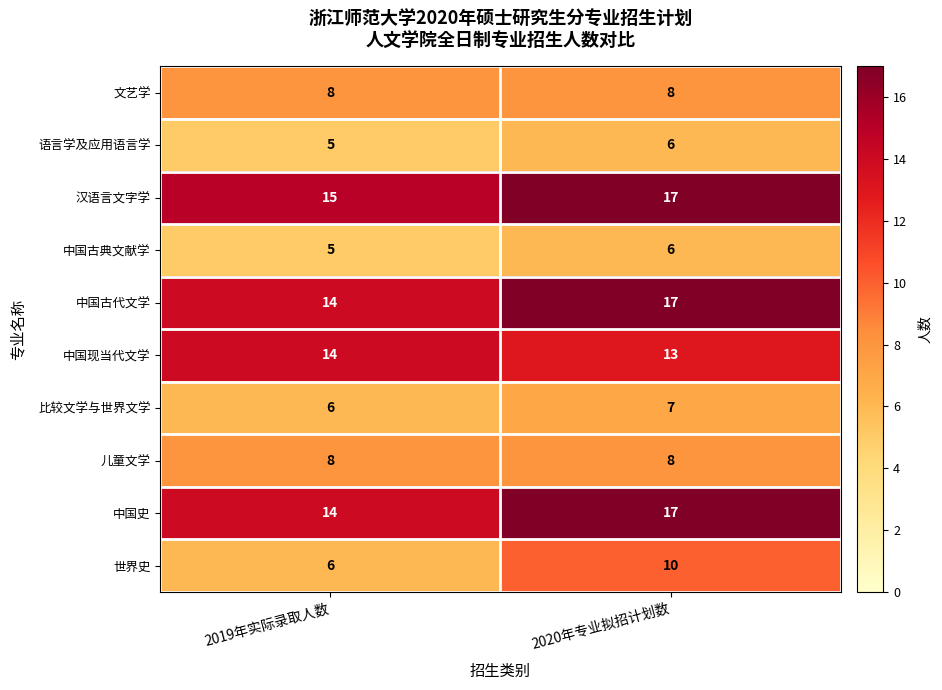

Reading left to right, what are all the values shown in this chart?

文艺学: 2019年实际录取人数=8	2020年专业拟招计划数=8
语言学及应用语言学: 2019年实际录取人数=5	2020年专业拟招计划数=6
汉语言文字学: 2019年实际录取人数=15	2020年专业拟招计划数=17
中国古典文献学: 2019年实际录取人数=5	2020年专业拟招计划数=6
中国古代文学: 2019年实际录取人数=14	2020年专业拟招计划数=17
中国现当代文学: 2019年实际录取人数=14	2020年专业拟招计划数=13
比较文学与世界文学: 2019年实际录取人数=6	2020年专业拟招计划数=7
儿童文学: 2019年实际录取人数=8	2020年专业拟招计划数=8
中国史: 2019年实际录取人数=14	2020年专业拟招计划数=17
世界史: 2019年实际录取人数=6	2020年专业拟招计划数=10